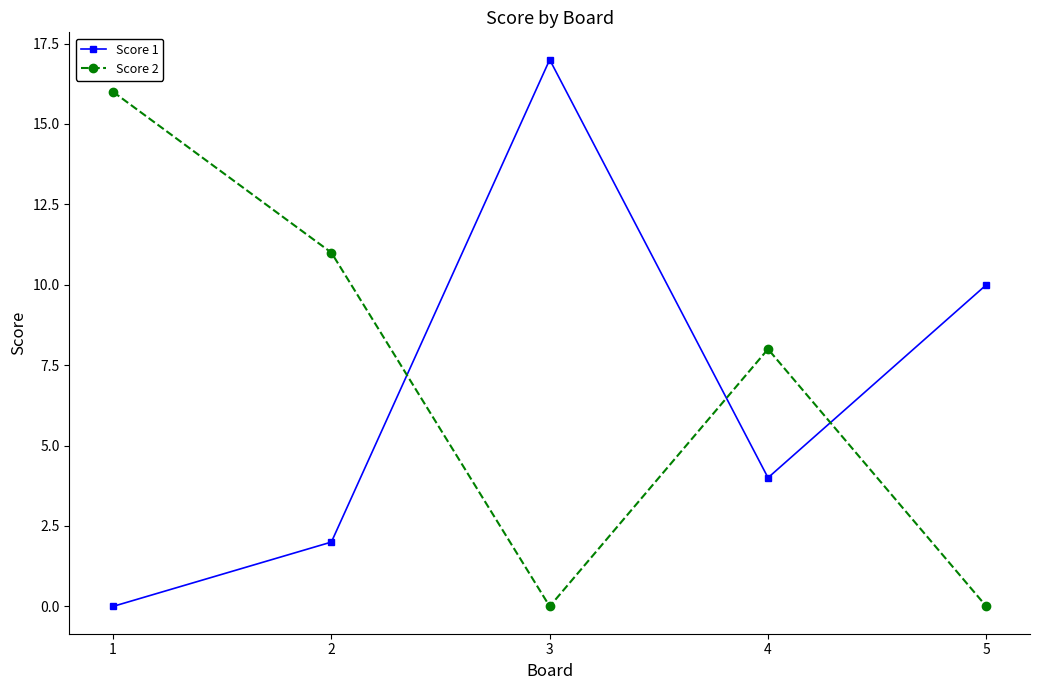

Reading left to right, transcribe all the data shown in this chart.

Score 1: 1=0	2=2	3=17	4=4	5=10
Score 2: 1=16	2=11	3=0	4=8	5=0